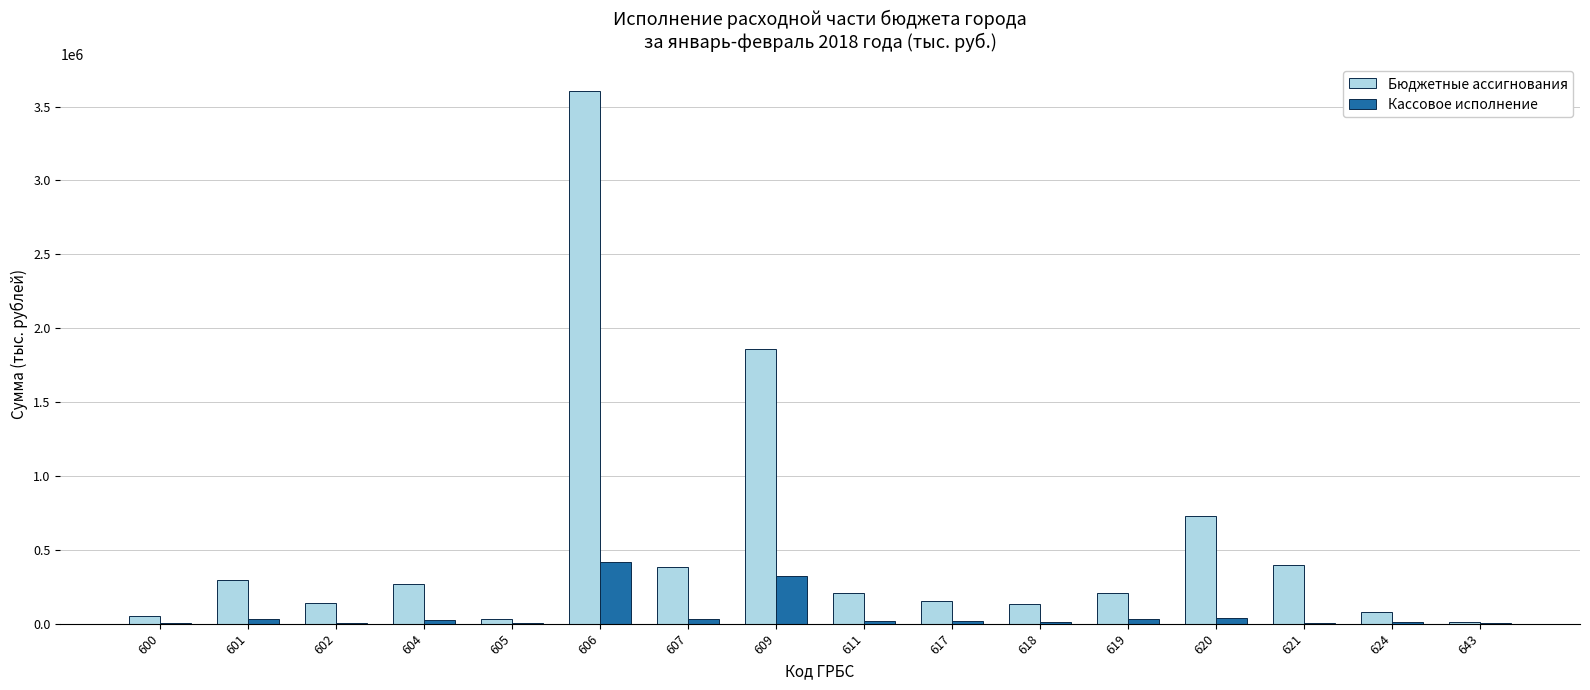

True or false: Бюджетные ассигнования has a value of 398388 at 621.

True